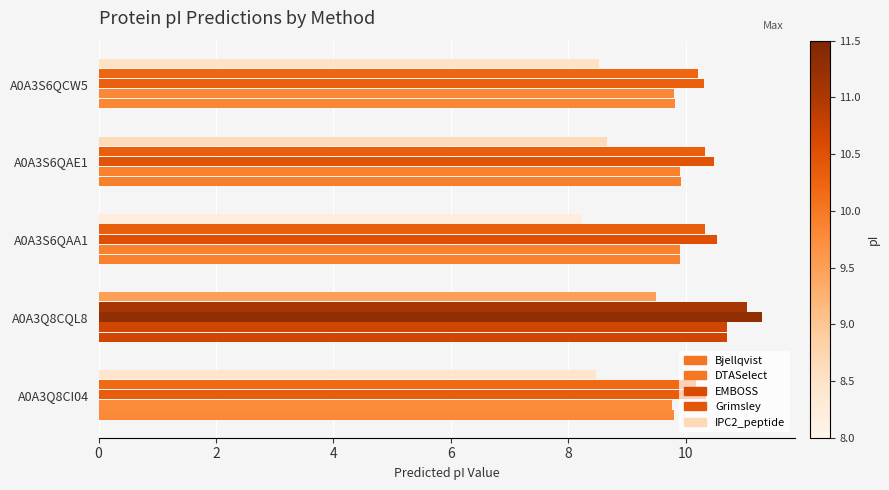

What is the sum of all EMBOSS values?

53.0